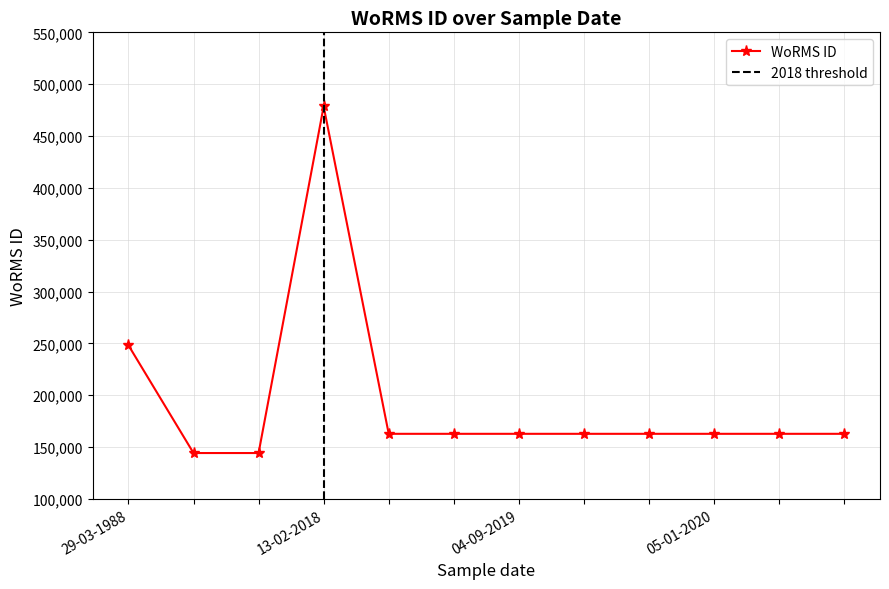

Which label corresponds to the smallest value in the chart?

28-11-2004